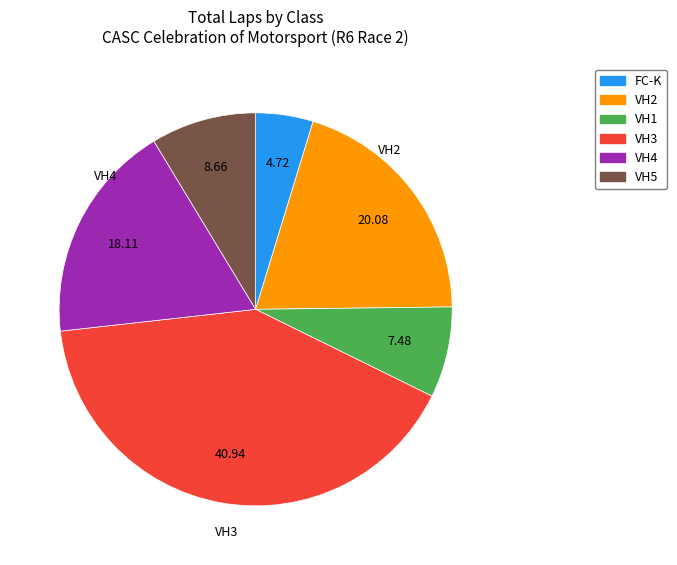

Is there any slice that represents more than half of the pie?

No